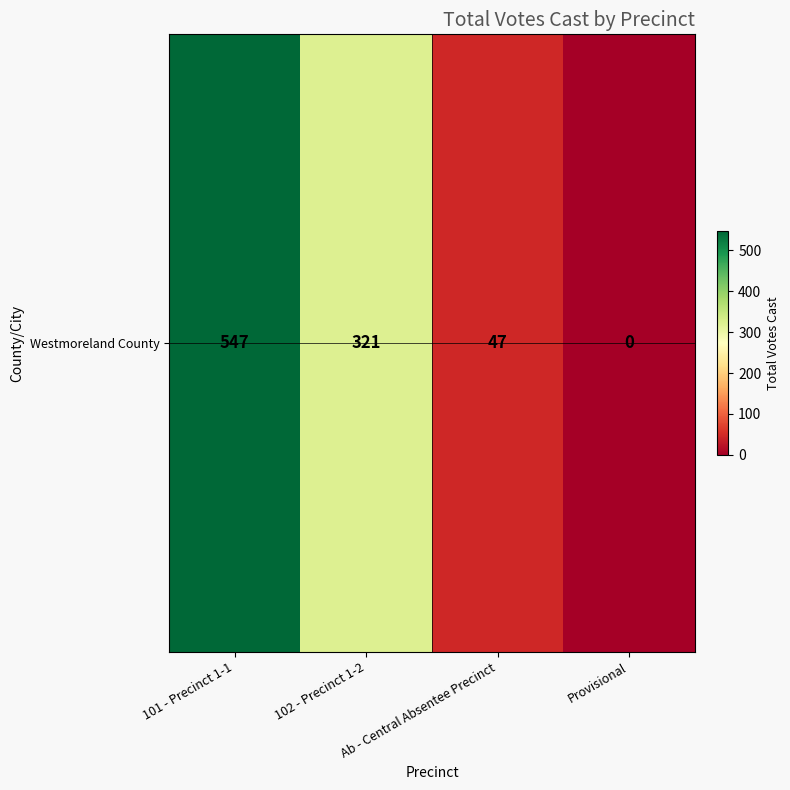

Reading right to left, list all the values displayed in this chart.

Provisional=0	Ab - Central Absentee Precinct=47	102 - Precinct 1-2=321	101 - Precinct 1-1=547